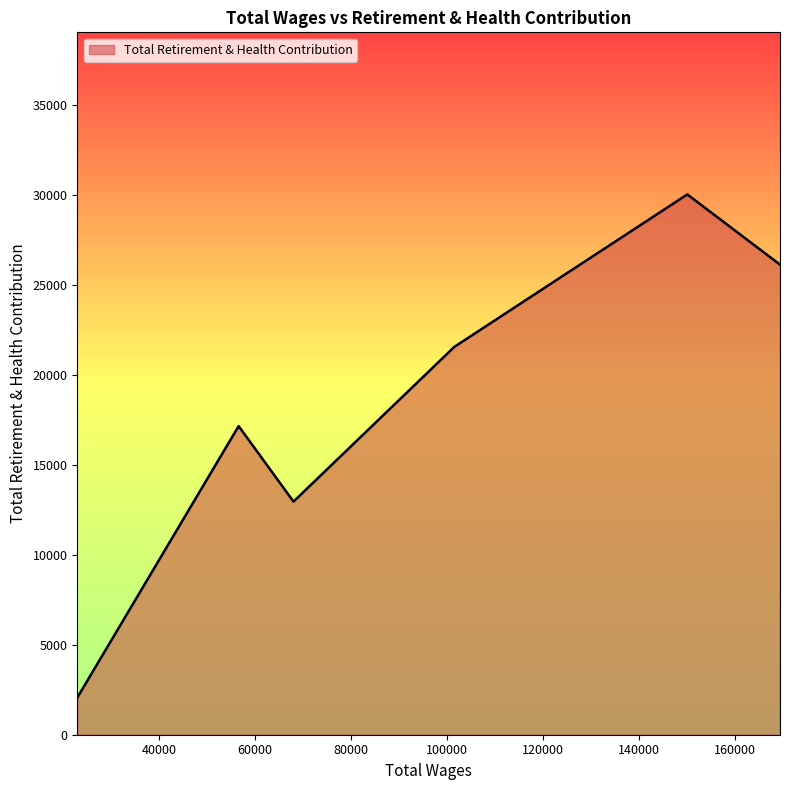

What is the maximum value shown in the chart?

30045